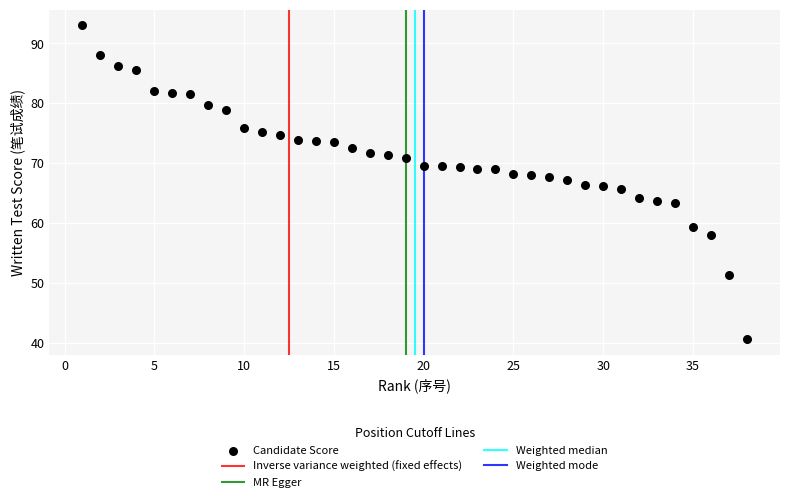

What is the range of X values (max minus min)?

37.0